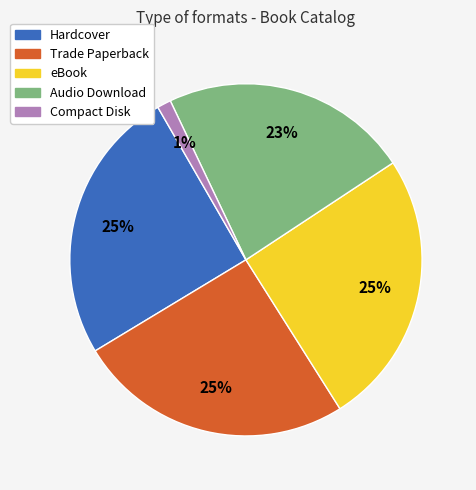

Do eBook and Audio Download together represent more than half of the pie?

No